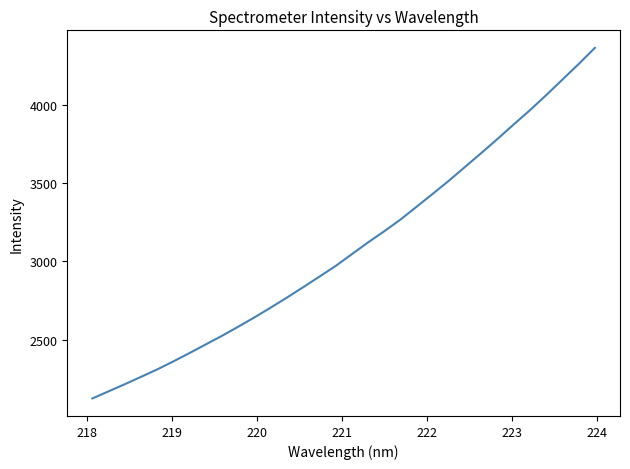

How many series are shown in this chart?

1